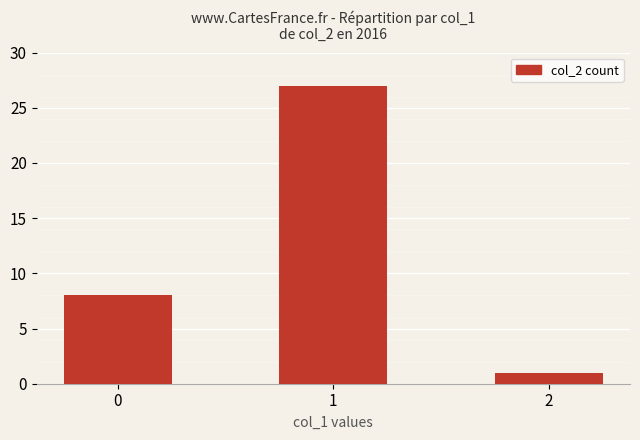

What is the difference between the second highest and minimum values?

7